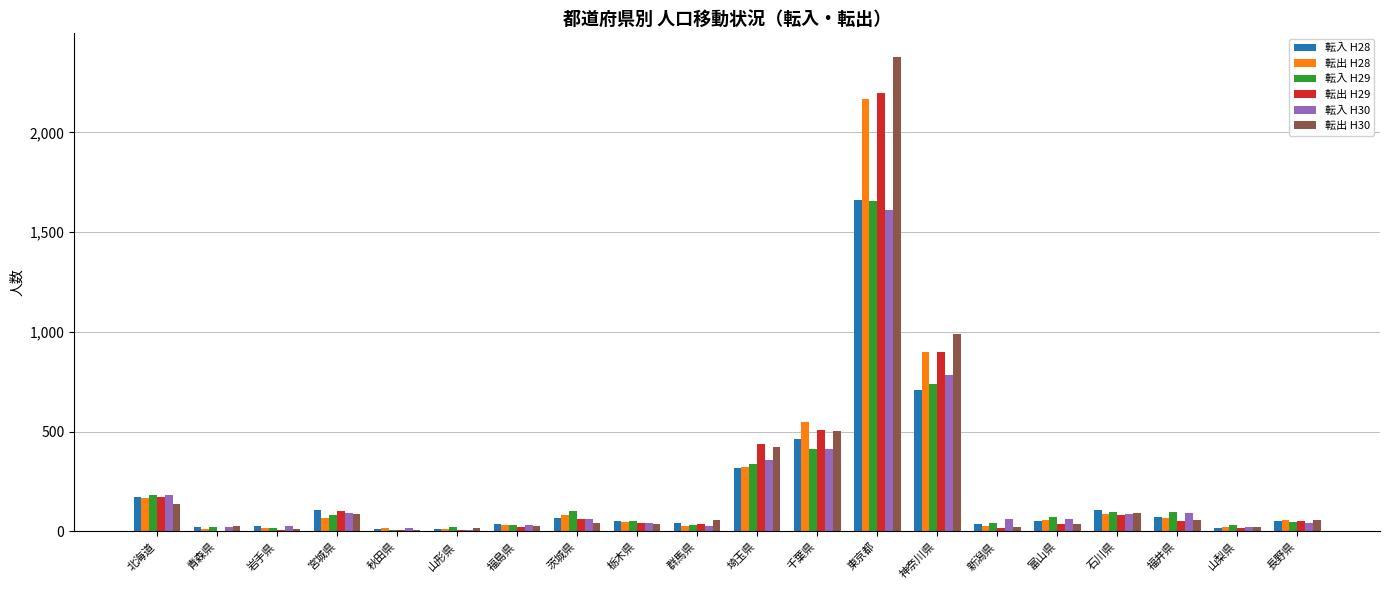

At which category is the sum across all series the highest?

東京都